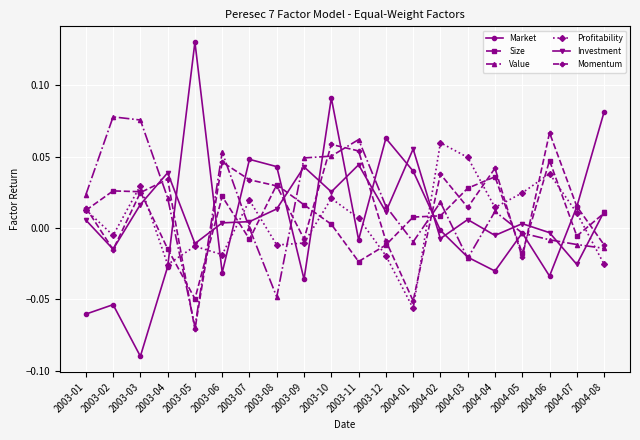

At which category is the sum across all series the highest?

2003-10